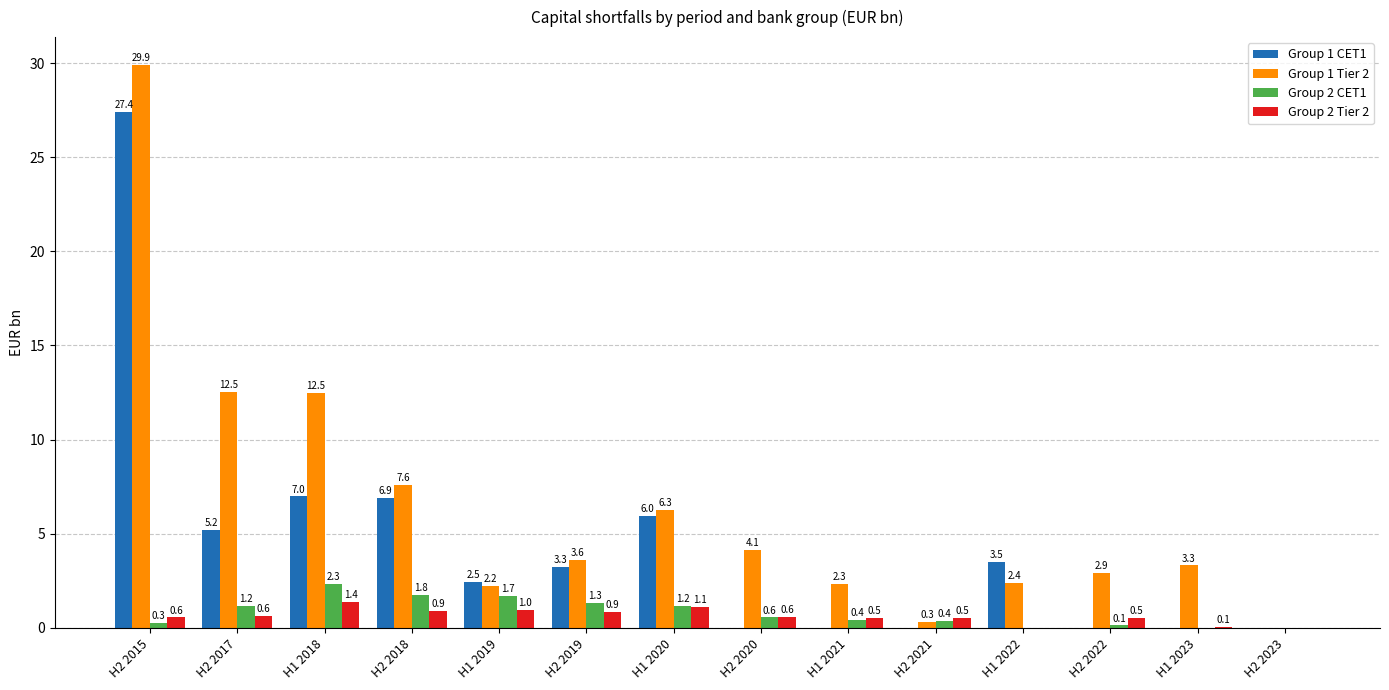

Which series changed the most between H1 2019 and H2 2023?

Group 1 CET1